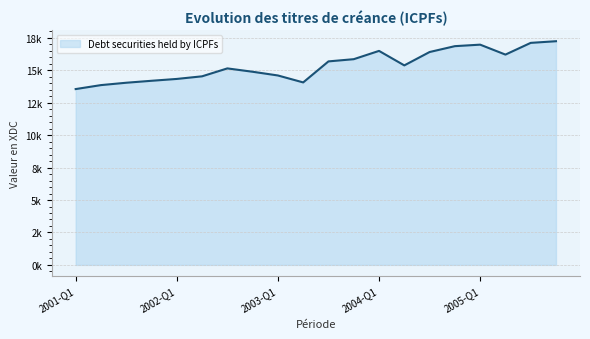

Does the chart display data point markers on the line(s)?

No